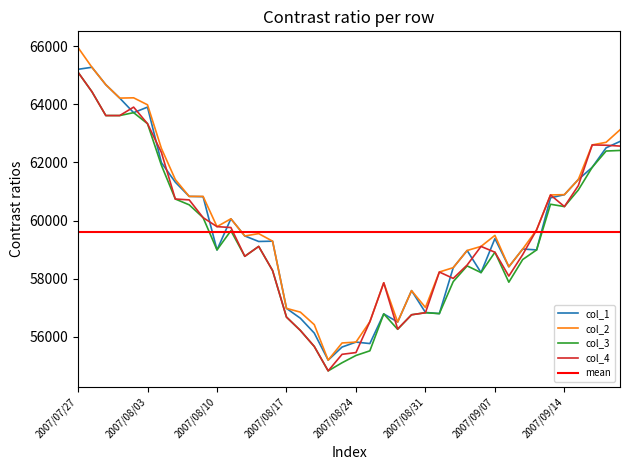

Count the number of data series in this chart.

4